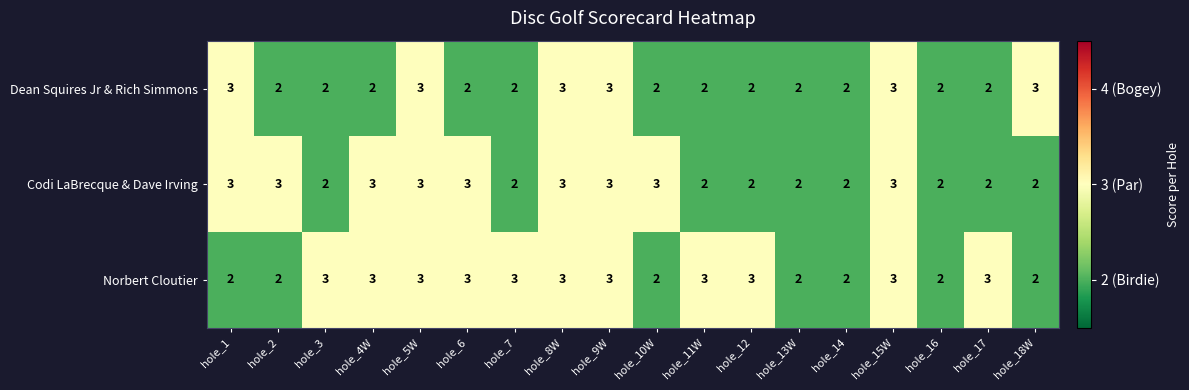

Rank the series by their average value, from highest to lowest.

Norbert Cloutier, Codi LaBrecque & Dave Irving, Dean Squires Jr & Rich Simmons